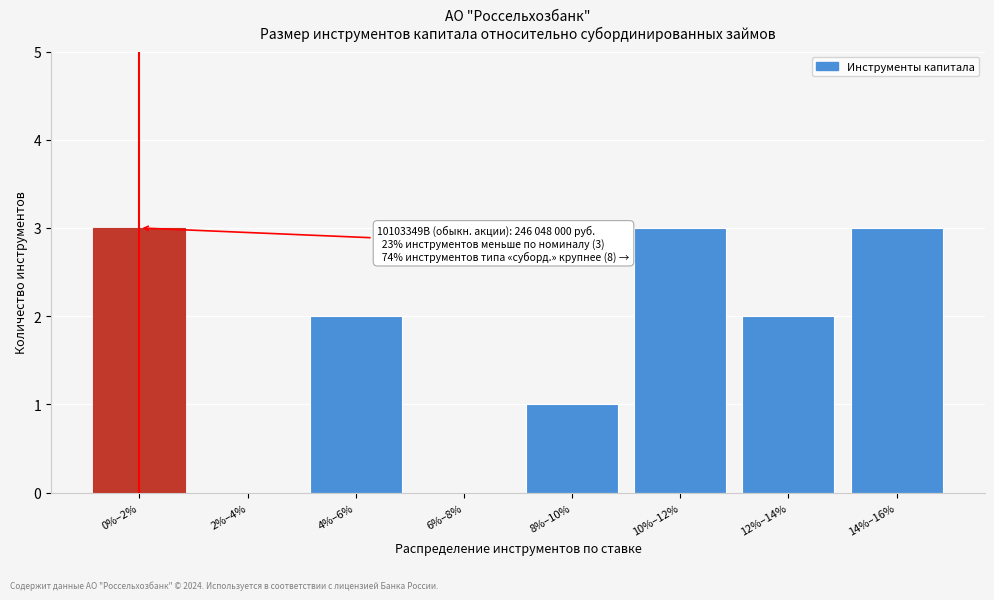

Reading left to right, what are all the values shown in this chart?

0%–2%=3	2%–4%=0	4%–6%=2	6%–8%=0	8%–10%=1	10%–12%=3	12%–14%=2	14%–16%=3